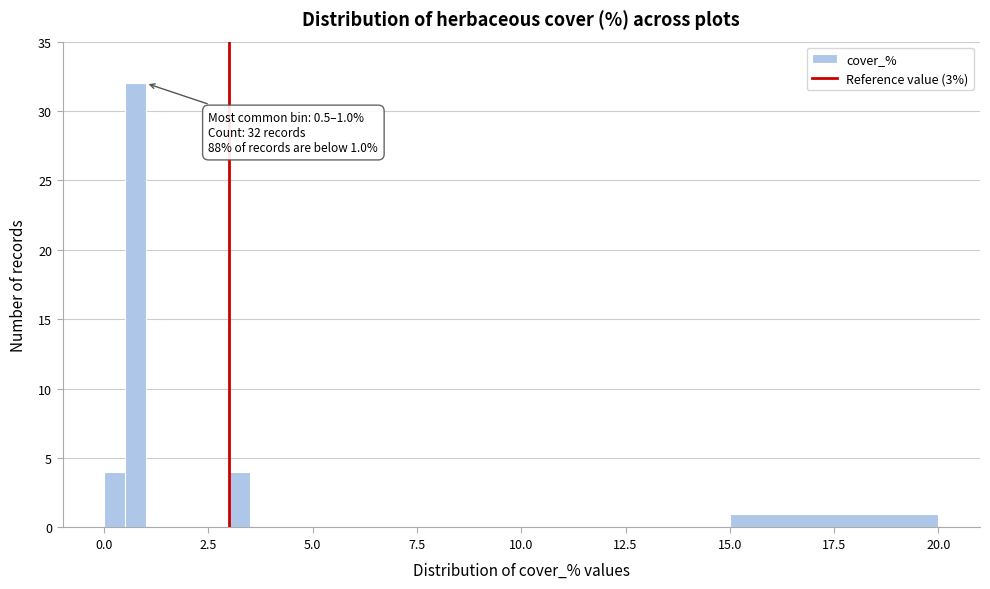

Around what value on the x-axis is the tallest bar? Give the approximate position of its centre, as read against the axis.

1.0